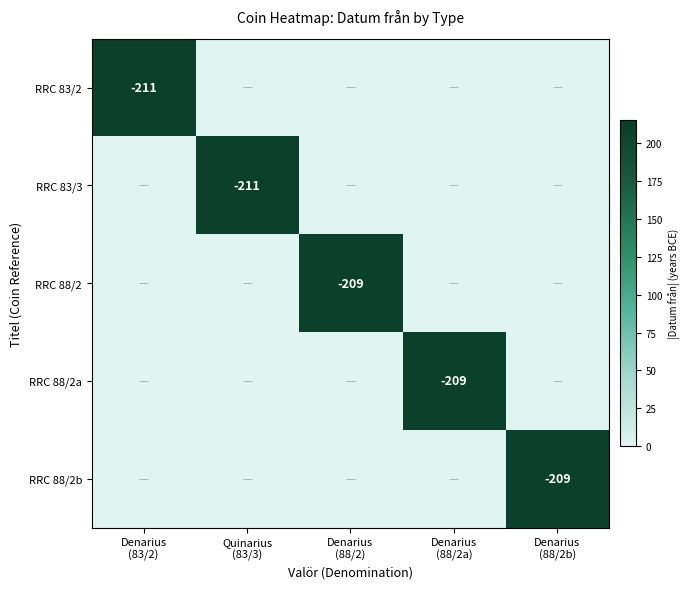

Rank the series by their maximum value, from lowest to highest.

RRC 88/2, RRC 88/2a, RRC 88/2b, RRC 83/2, RRC 83/3